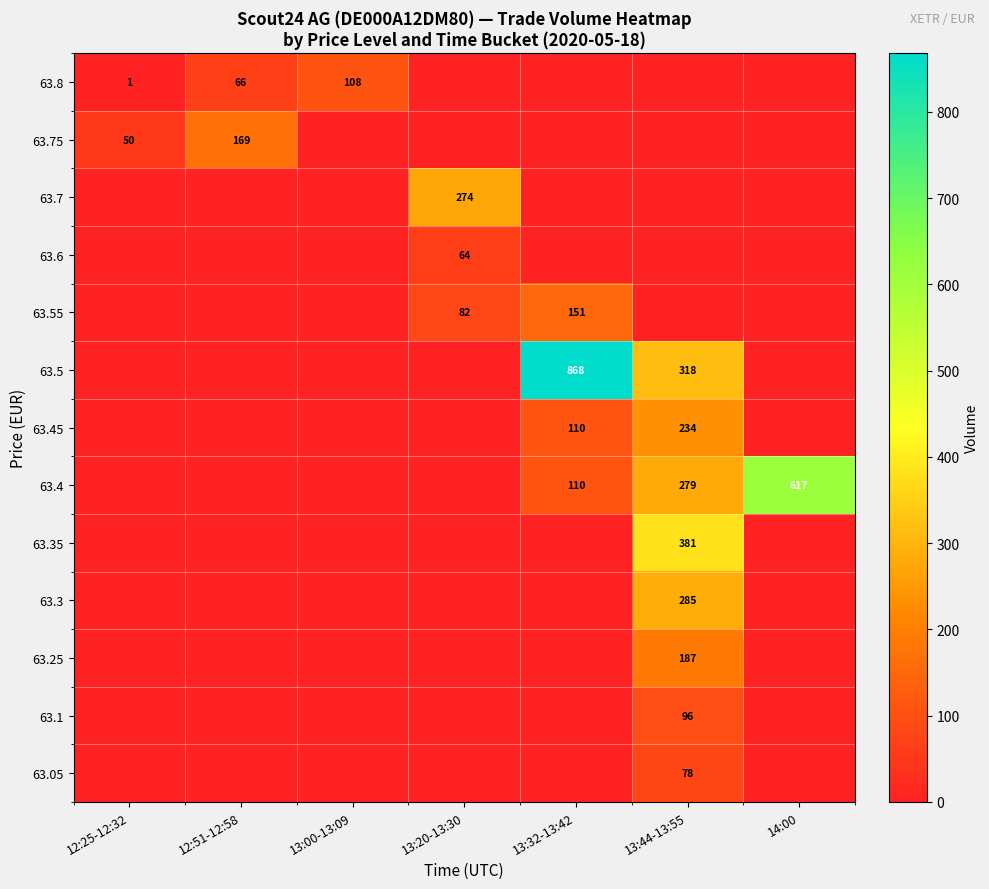

At which category is the sum across all series the highest?

13:44-13:55